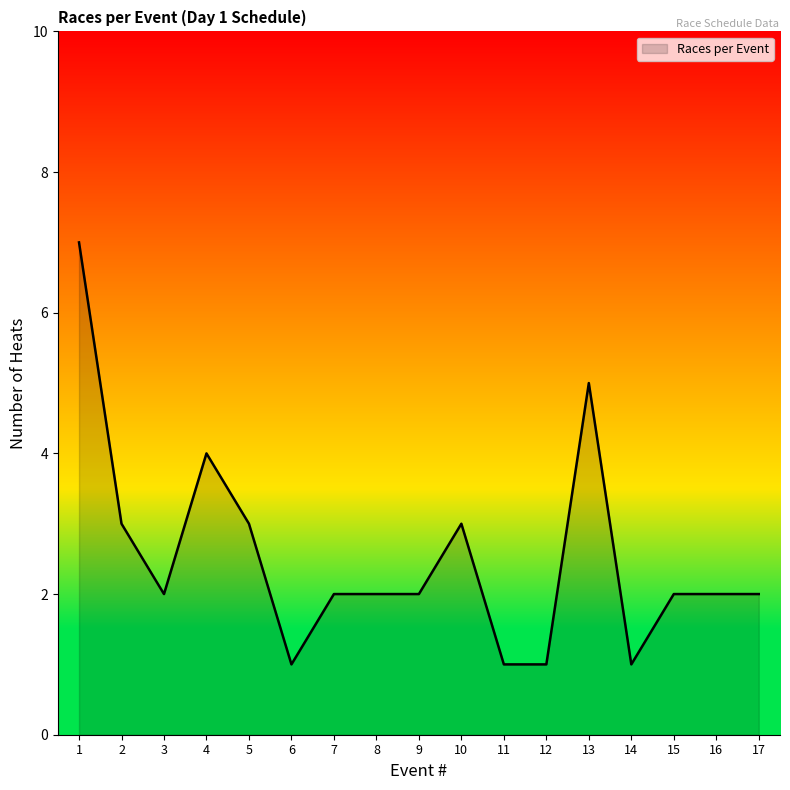

Approximately how many times larger is the value at 15 compared to 9?

1.0